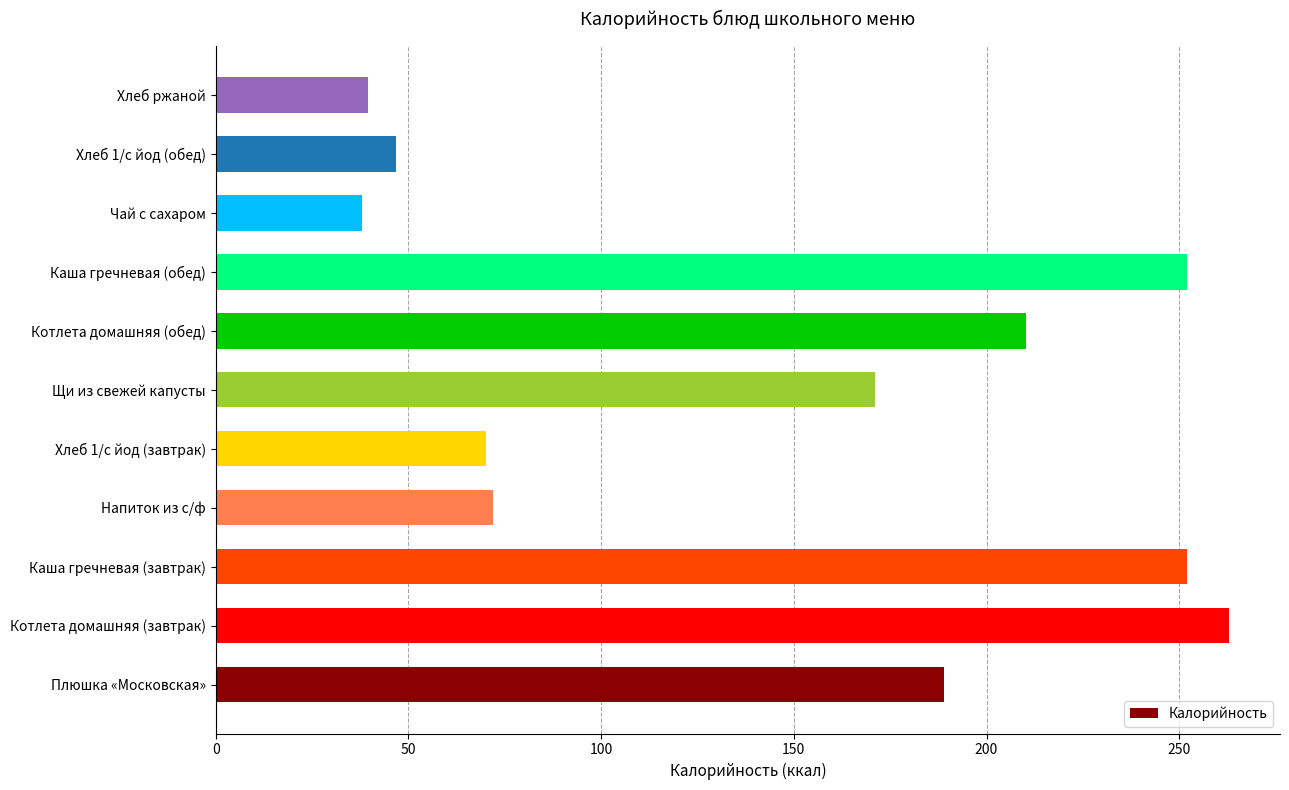

What is the change in value from Хлеб 1/с йод (завтрак) to Хлеб 1/с йод (обед)?

-23.4